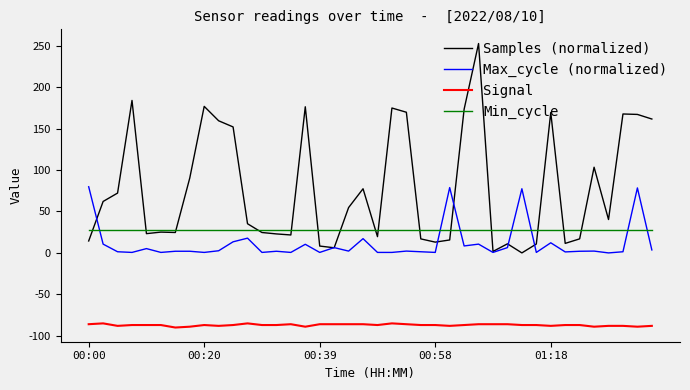

Rank the series by their maximum value, from lowest to highest.

Signal, Min_cycle, Max_cycle (normalized), Samples (normalized)